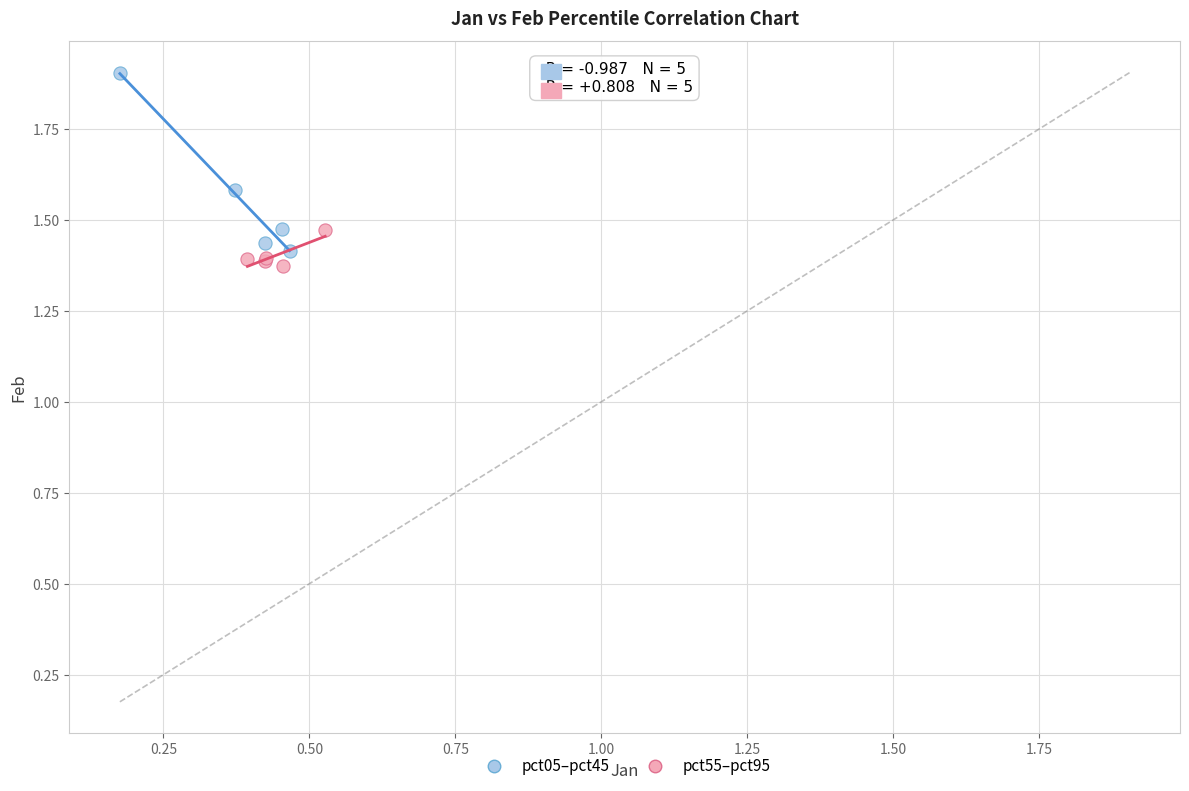

Which series contains the highest Y value?

pct05–pct45